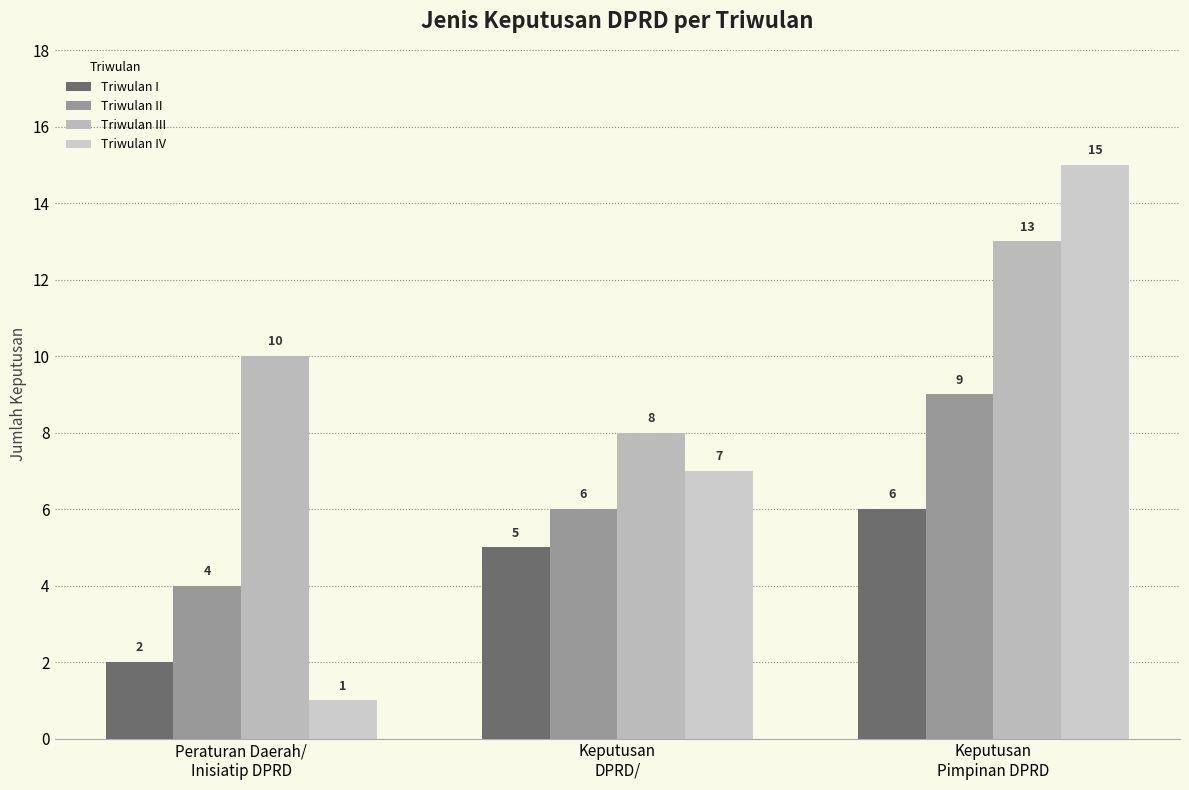

What is the difference between the maximum and minimum values in the Triwulan II series?

5